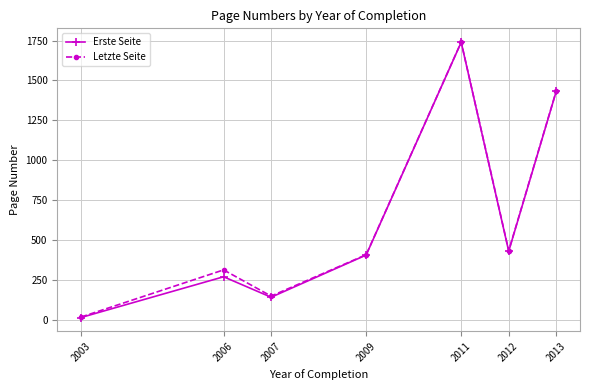

Between 2003 and 2011, which series saw the biggest shift?

Erste Seite